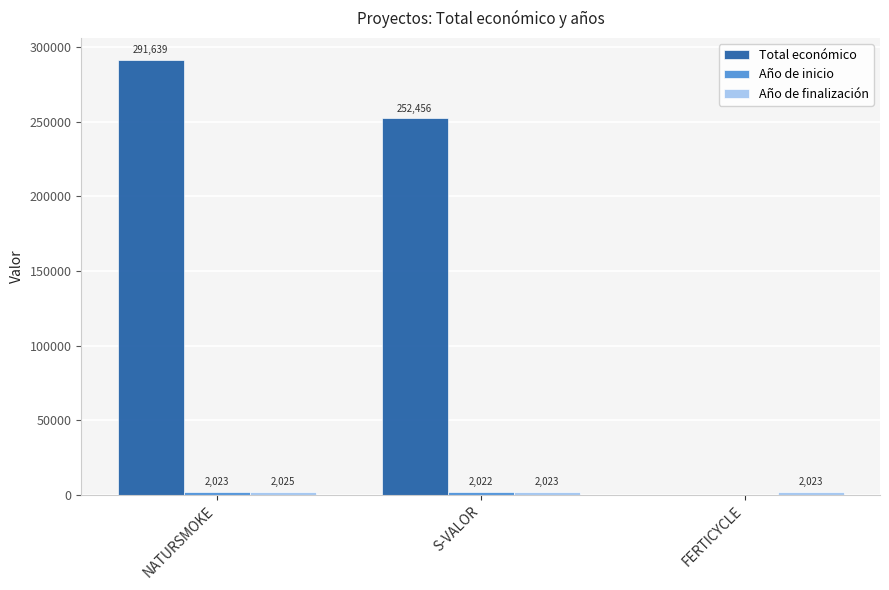

What is the sum of the Total económico values at S-VALOR and FERTICYCLE?

252456